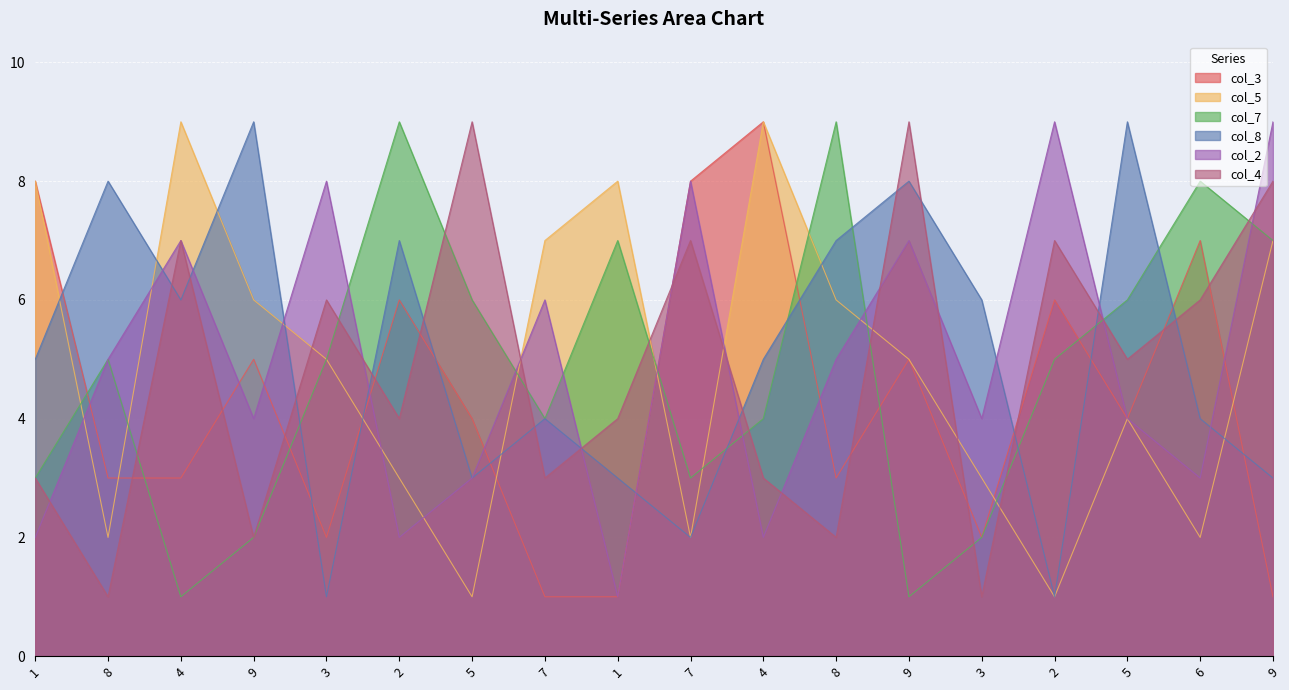

What are all the series names shown in the legend?

col_3, col_5, col_7, col_8, col_2, col_4